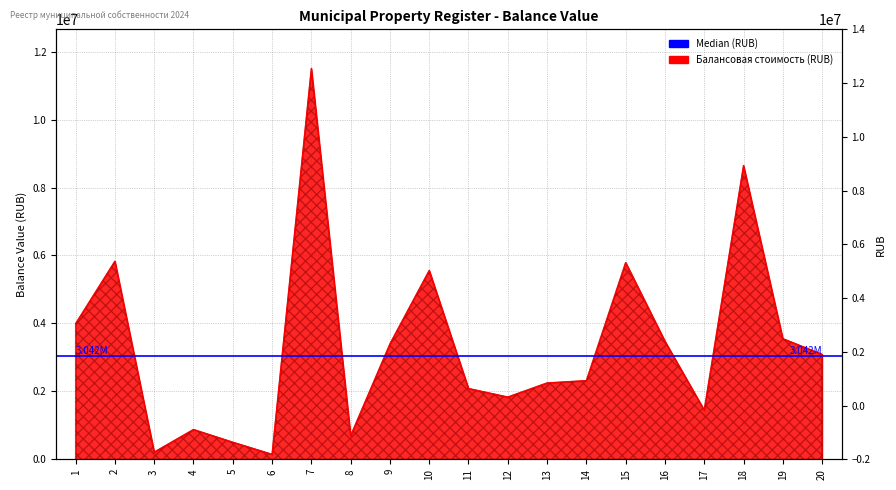

What is the change in value from 11 to 20?

+1004501.5